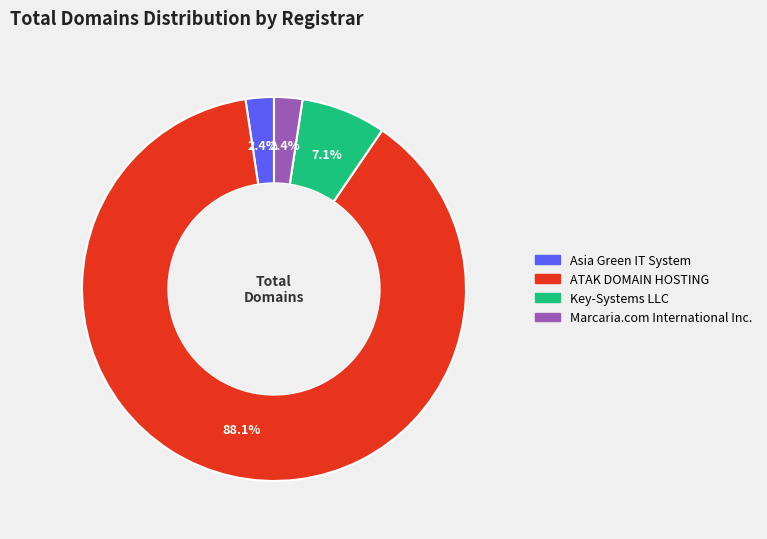

Which category has the biggest portion of the pie?

ATAK DOMAIN HOSTING